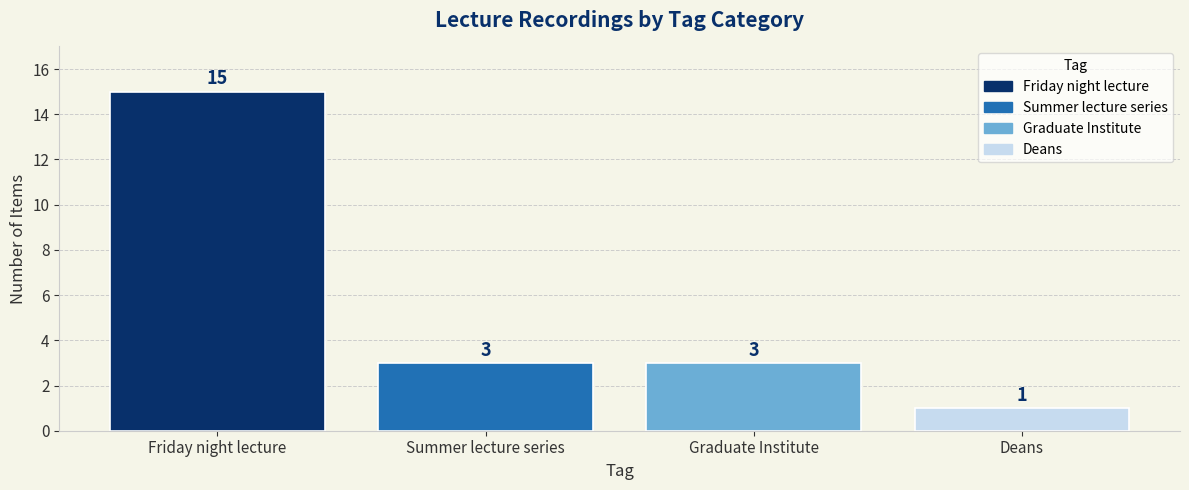

Reading left to right, extract all data points from this chart.

15	3	3	1